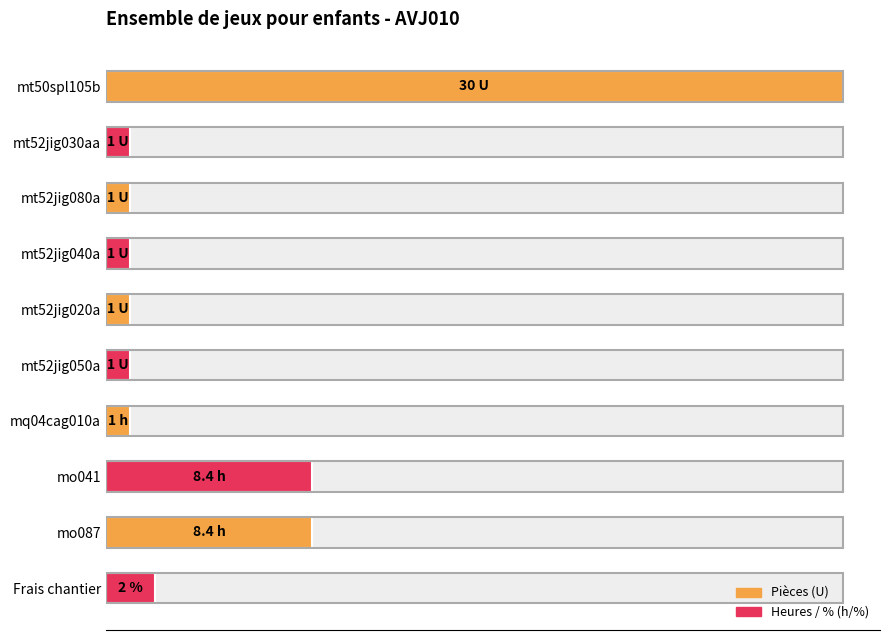

What is the minimum value shown in the chart?

1.0